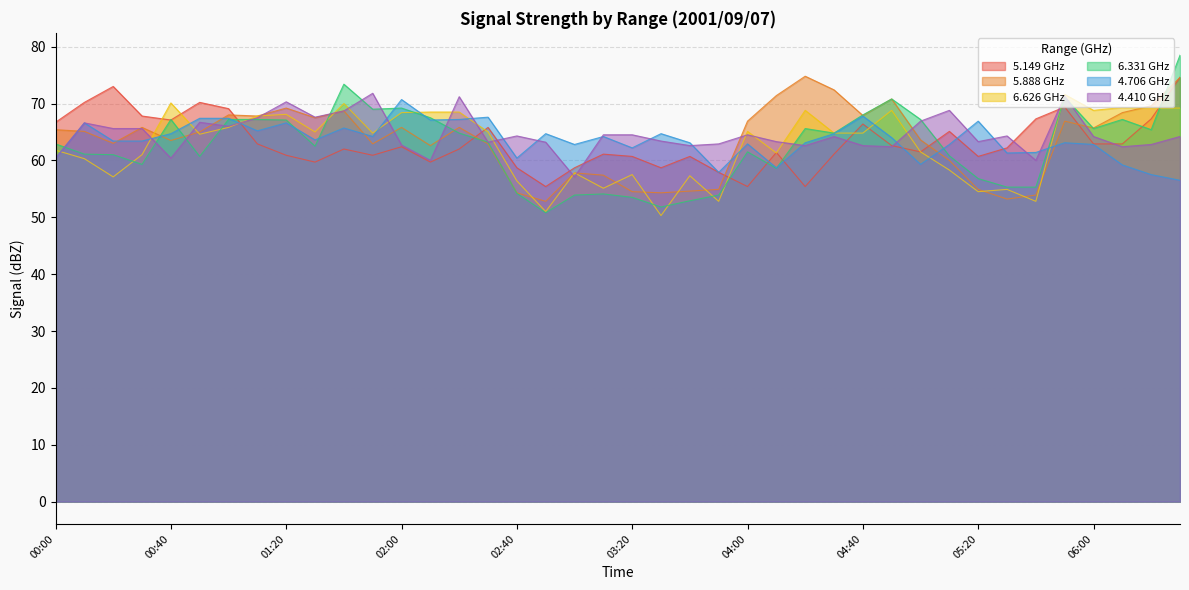

At 03:20, list the series in order from largest to smallest.

4.410 GHz, 4.706 GHz, 5.149 GHz, 6.626 GHz, 5.888 GHz, 6.331 GHz